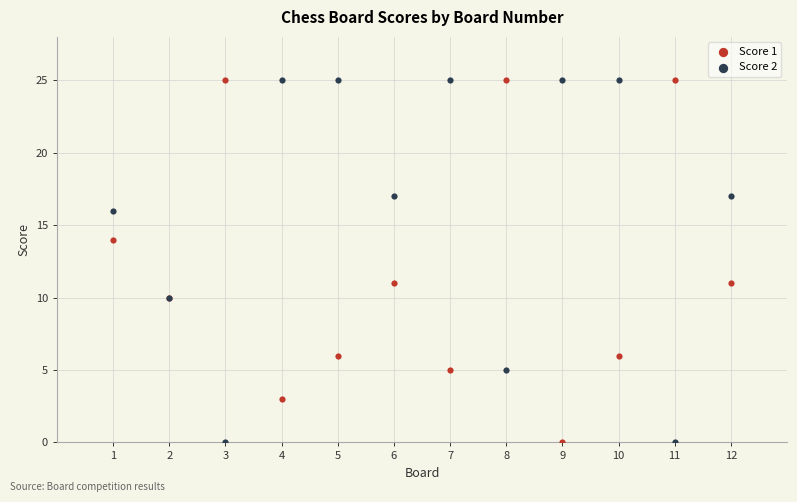

What is the X range (max minus min) for the scatter plot?

11